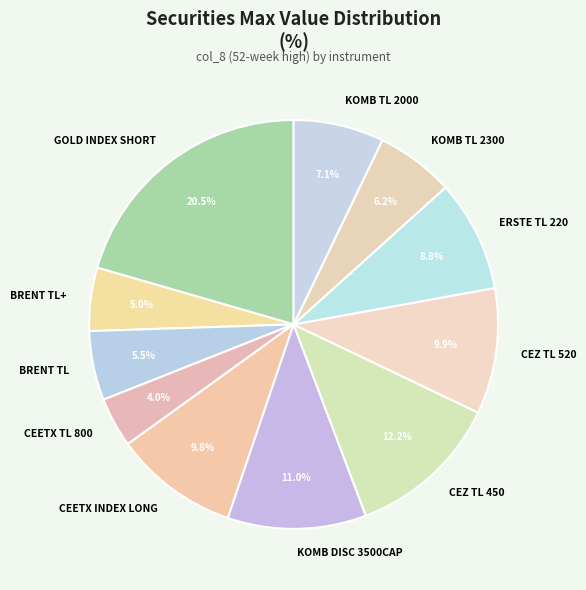

Which category has the smallest portion of the pie?

CEETX TL 800